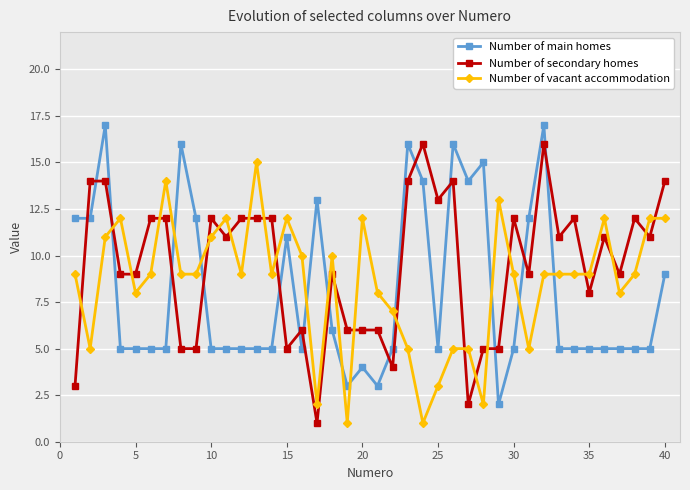

Which series ends up on top after the final intersection of Number of main homes and Number of vacant accommodation?

Number of vacant accommodation